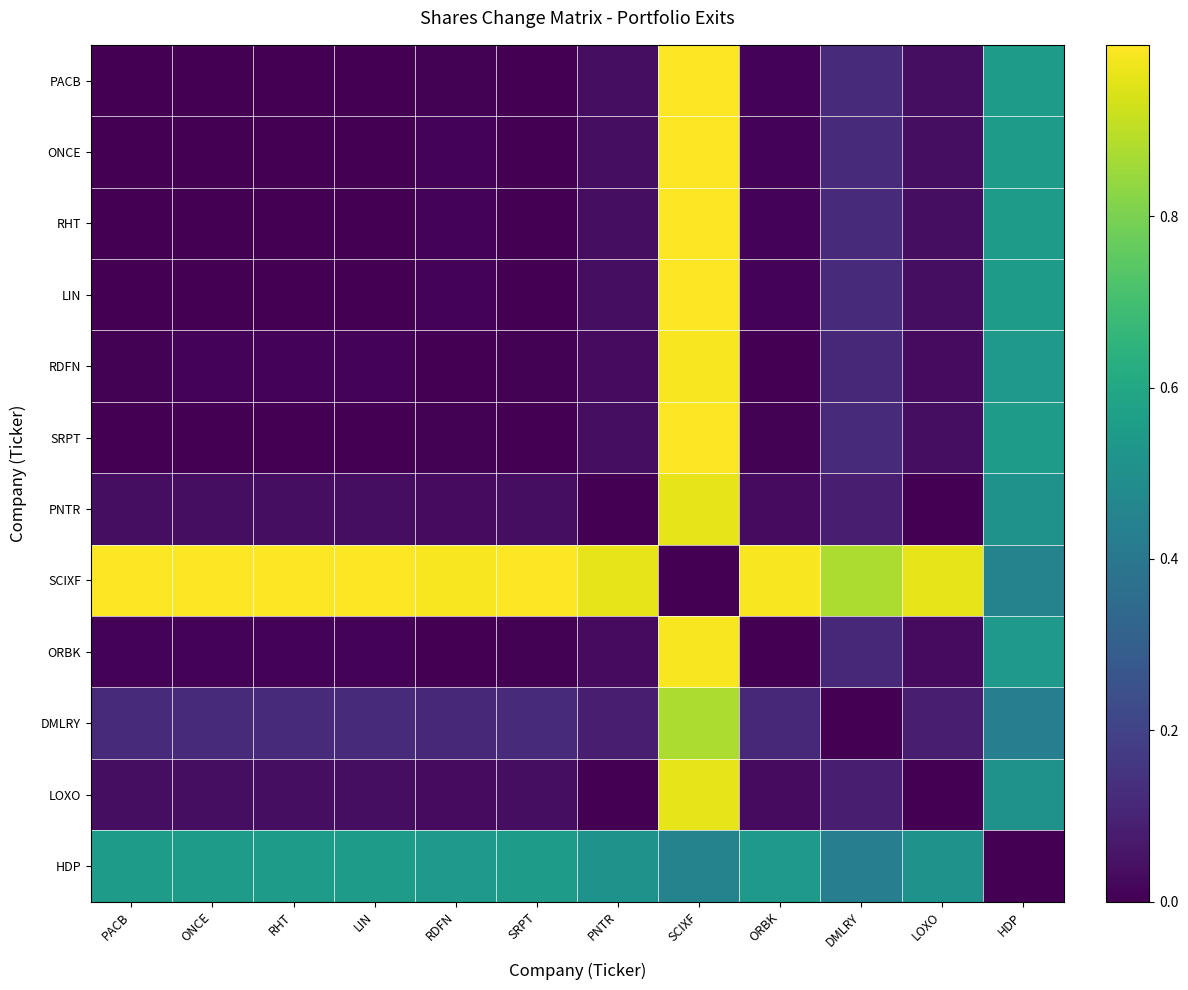

Which label corresponds to the smallest value in the chart?

PACB